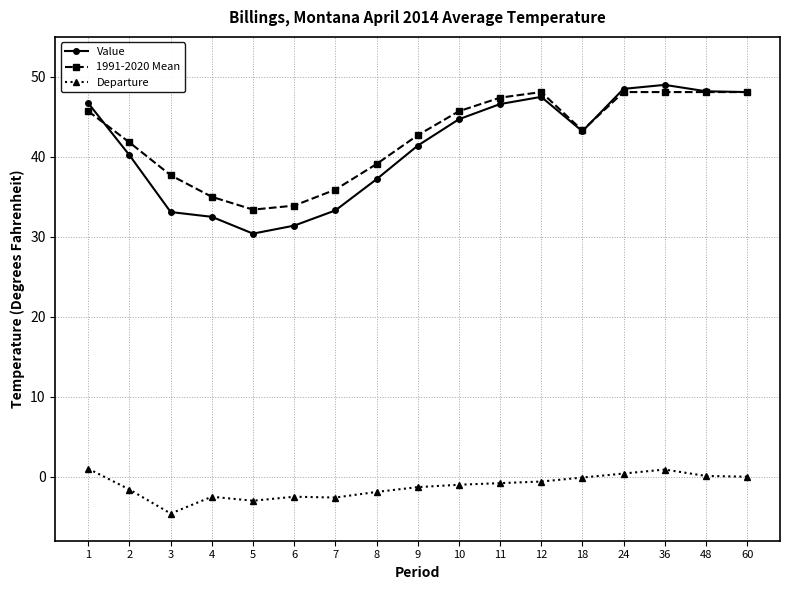

What is the total value across all series at 2?

80.4